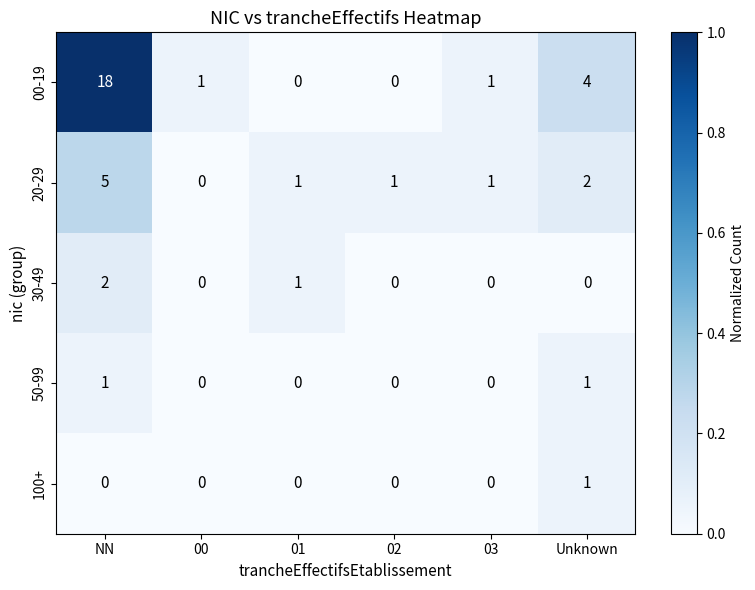

At how many categories does at least one series exceed 0?

6